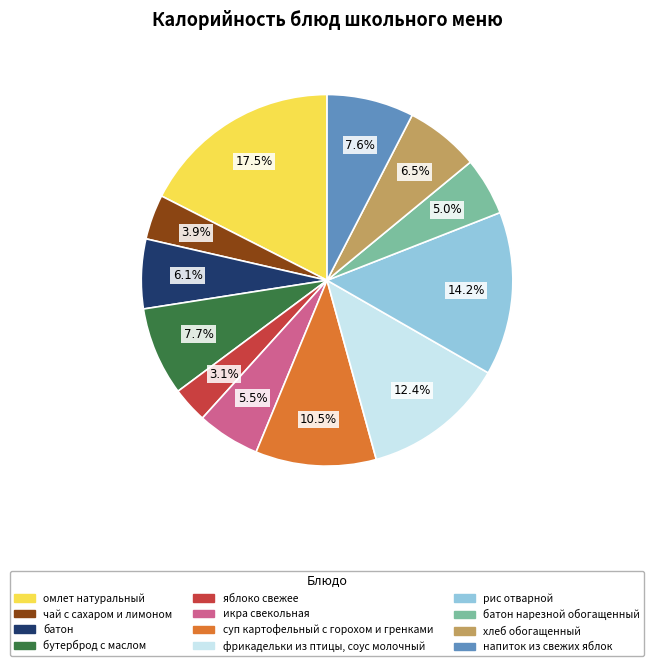

Is there a majority slice in this chart?

No